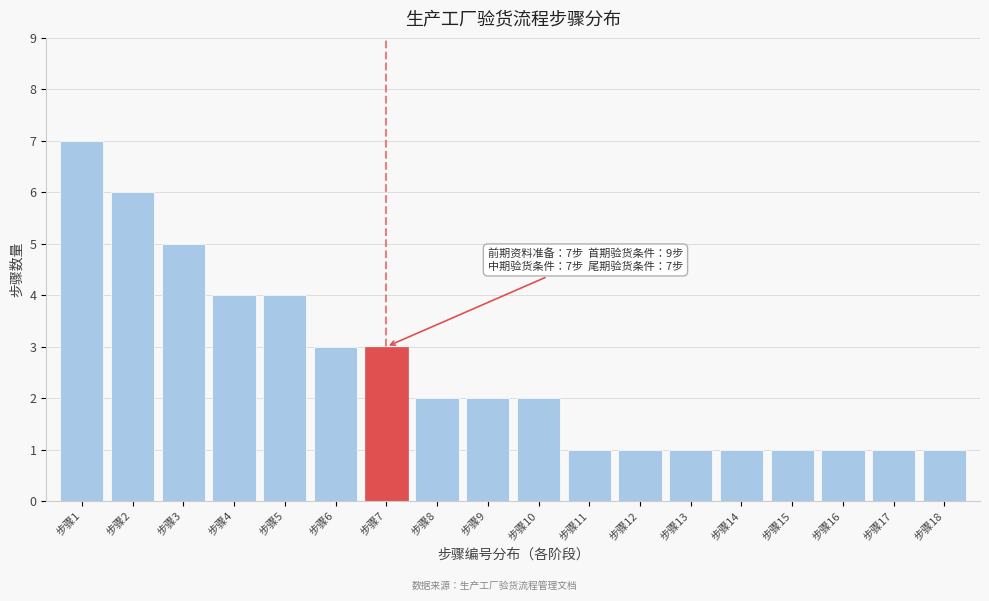

Reading left to right, list all the values displayed in this chart.

步骤1=7	步骤2=6	步骤3=5	步骤4=4	步骤5=4	步骤6=3	步骤7=3	步骤8=2	步骤9=2	步骤10=2	步骤11=1	步骤12=1	步骤13=1	步骤14=1	步骤15=1	步骤16=1	步骤17=1	步骤18=1